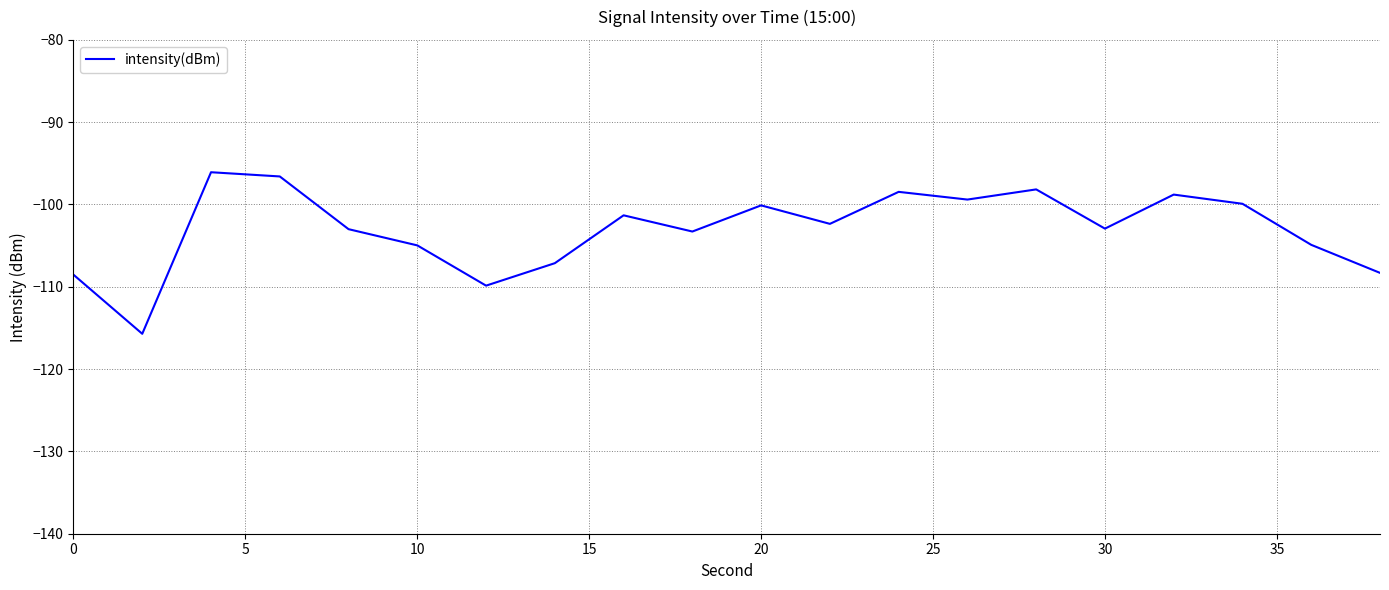

How many values exceed -102?

9